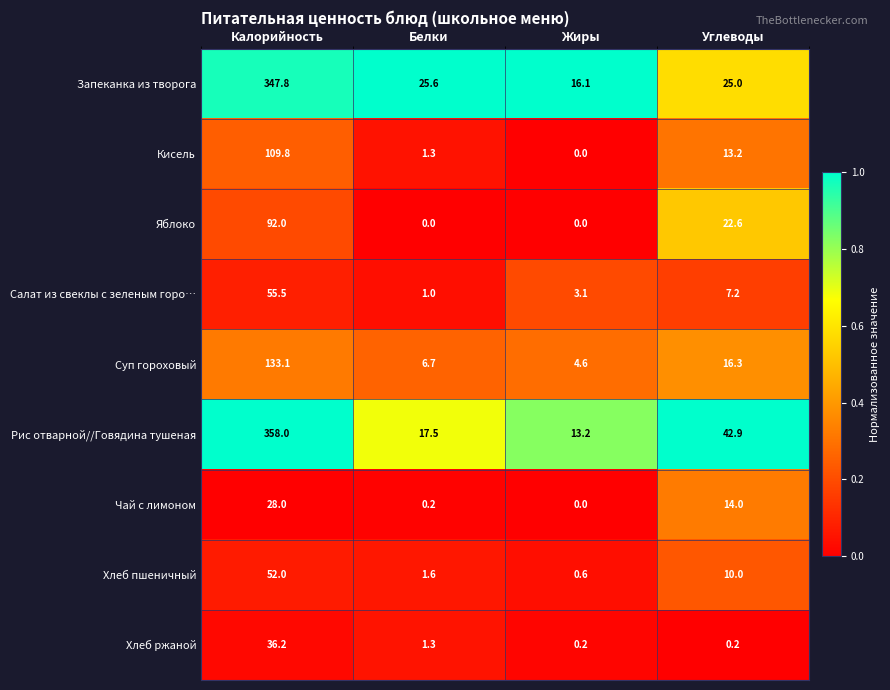

What value does the Хлеб пшеничный series have at Калорийность?

52.0